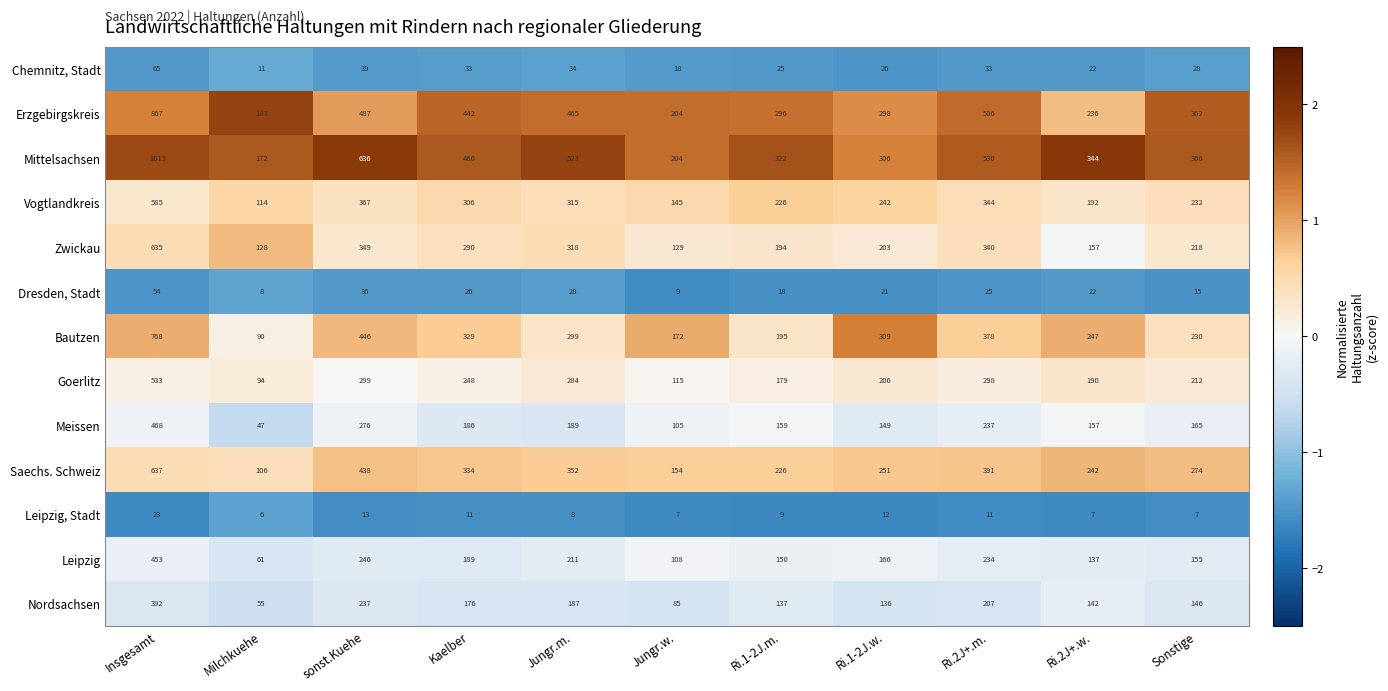

What is the minimum value for Mittelsachsen?

172